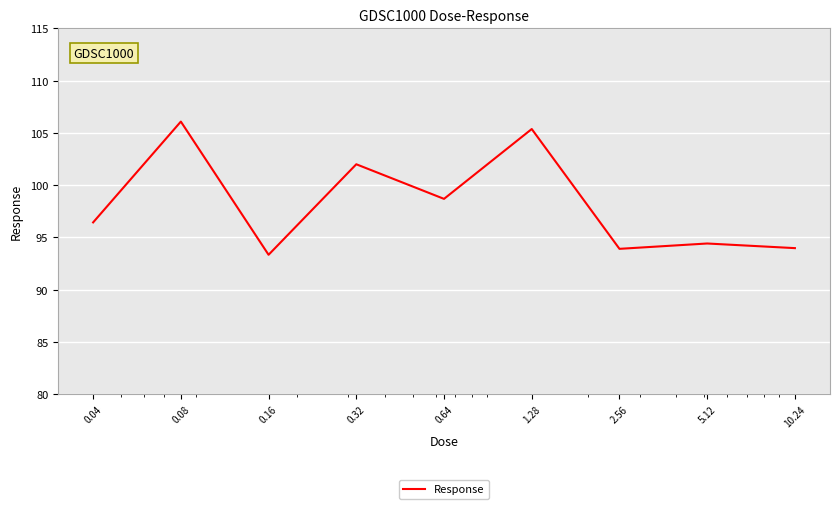

What is the maximum value shown in the chart?

106.1